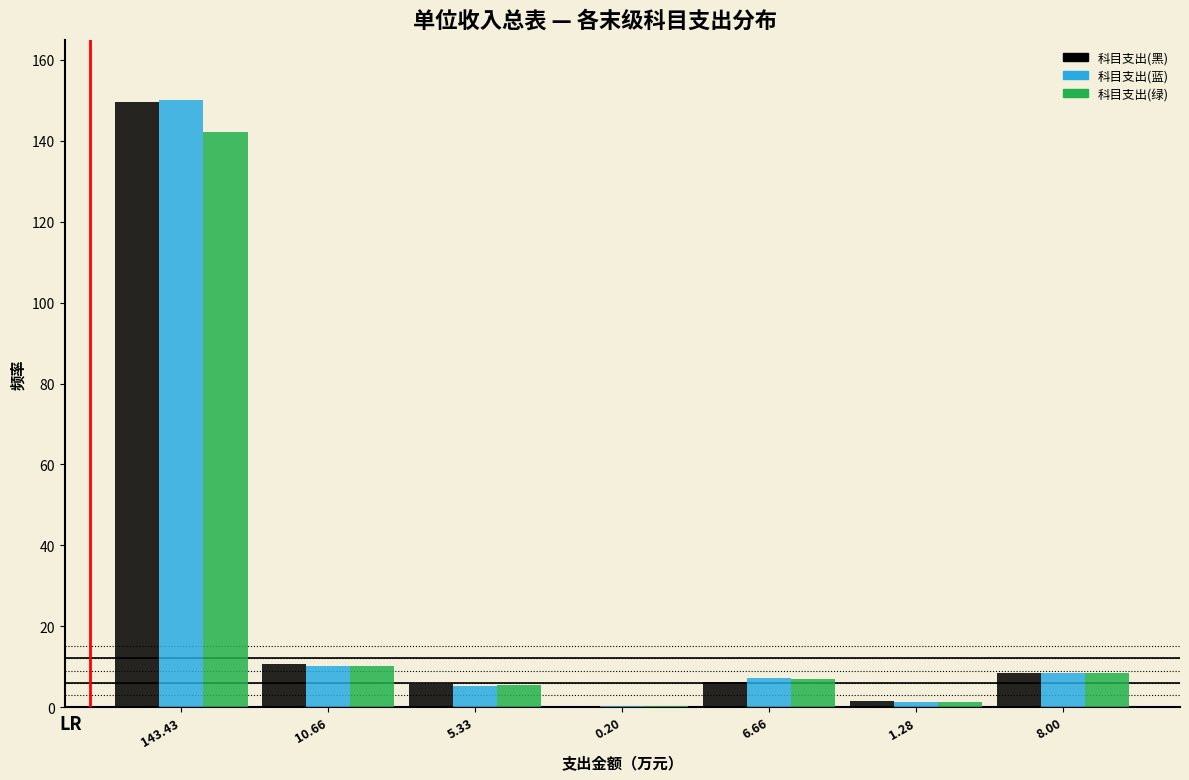

Which category has the highest value in the 科目支出(蓝) series?

143.43